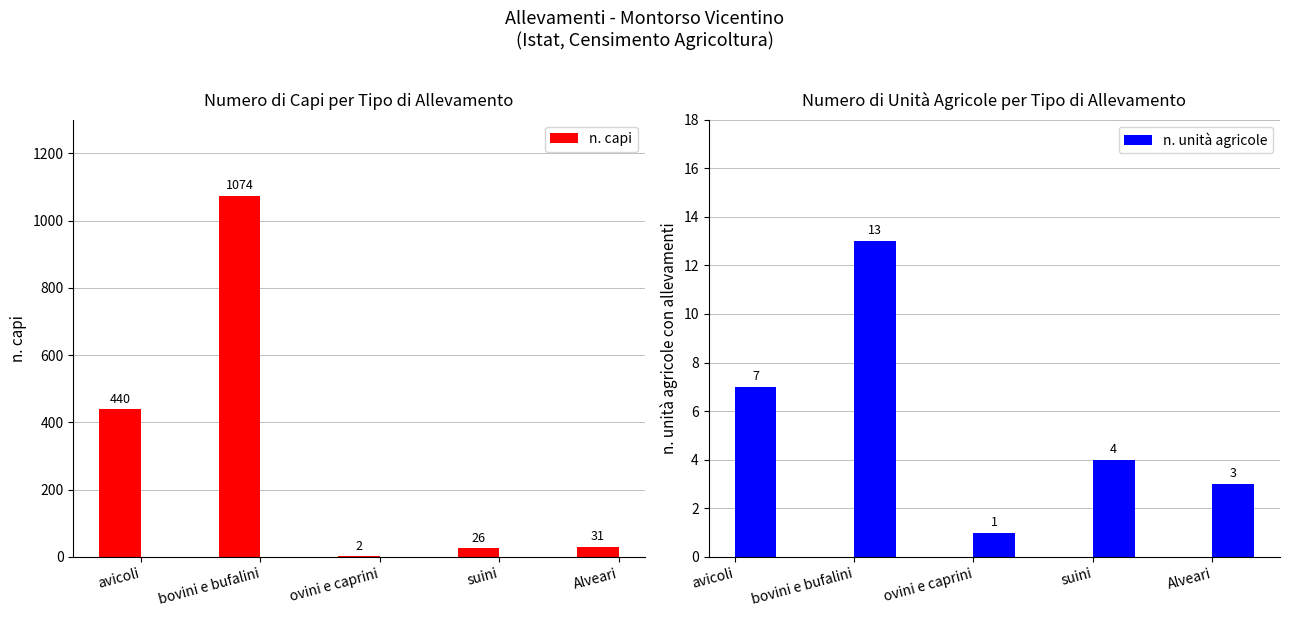

True or false: n. capi has a value of 17 at Alveari.

False